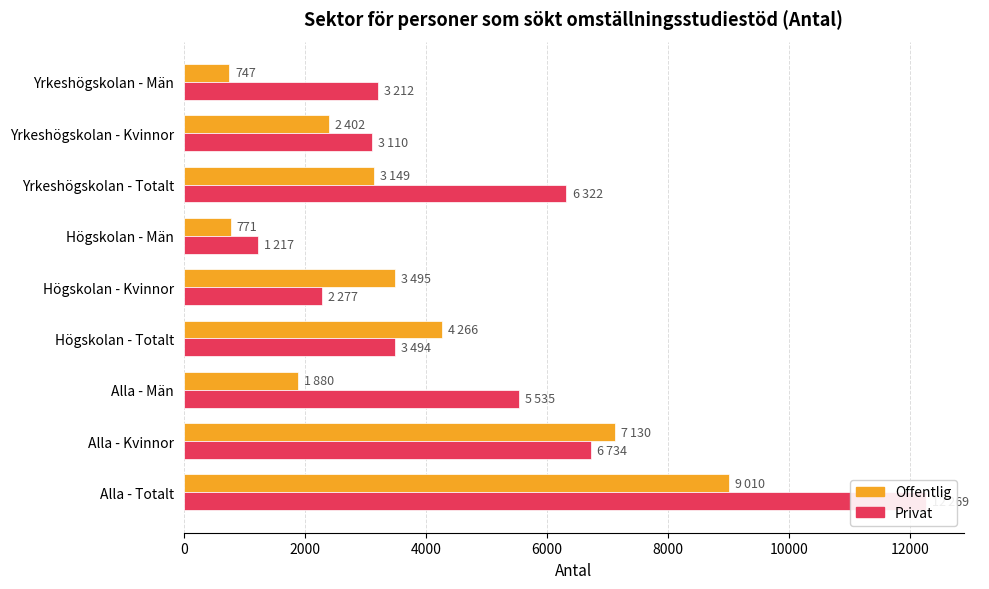

What are all the series names shown in the legend?

Offentlig, Privat